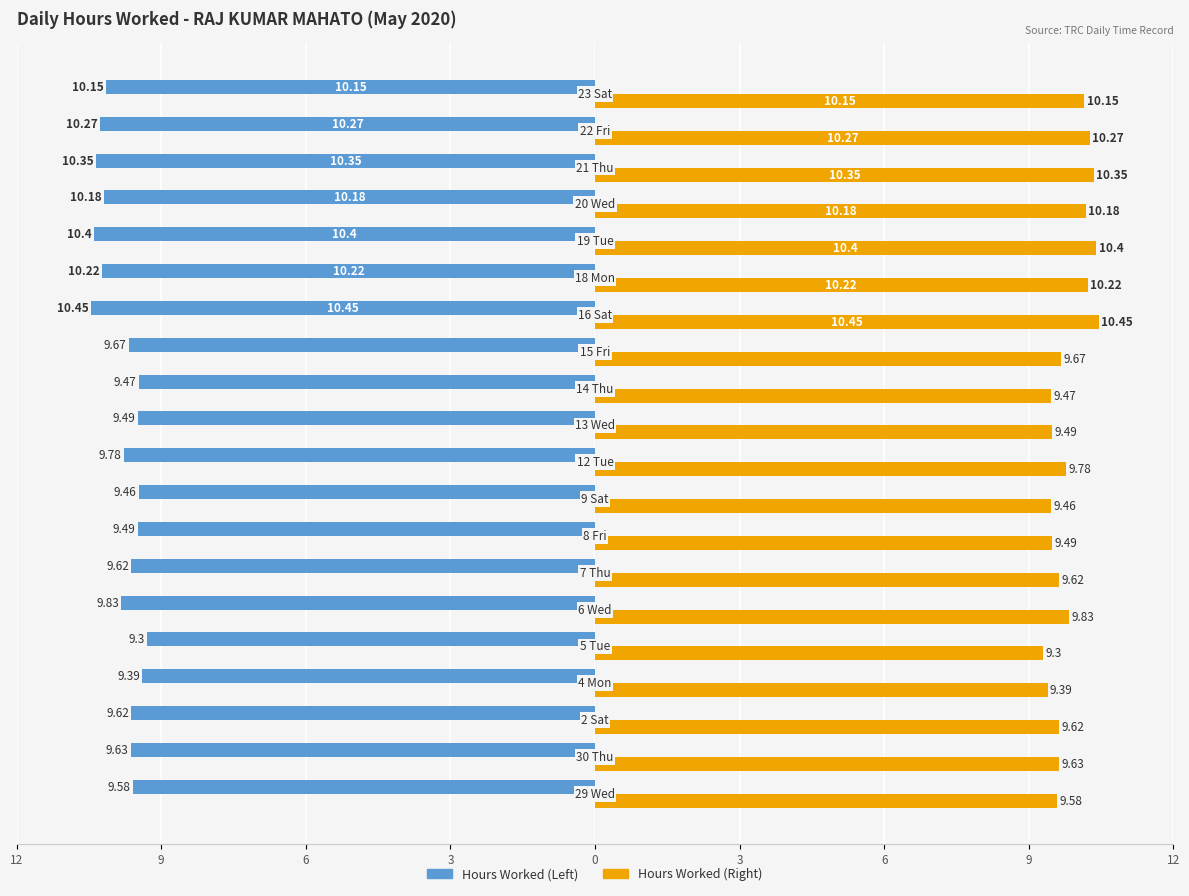

True or false: Hours Worked (mirror) has a value of 4.4 at 16.

False